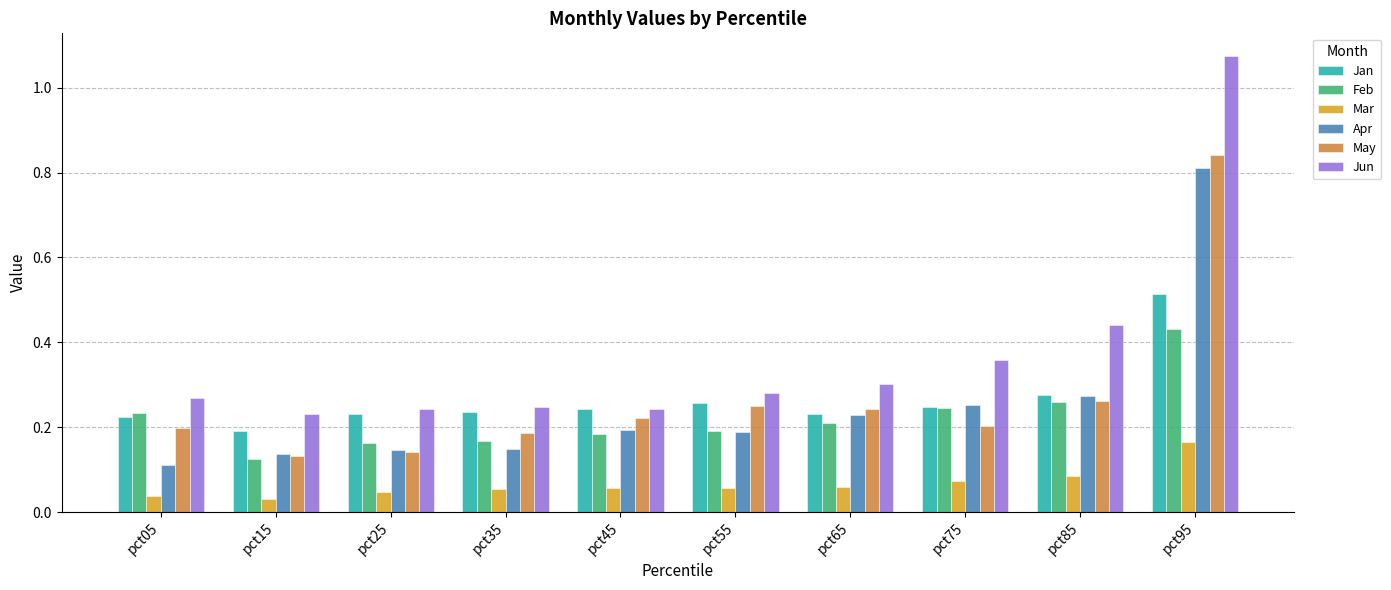

Count the Jan values in the range 0 to 1.

10